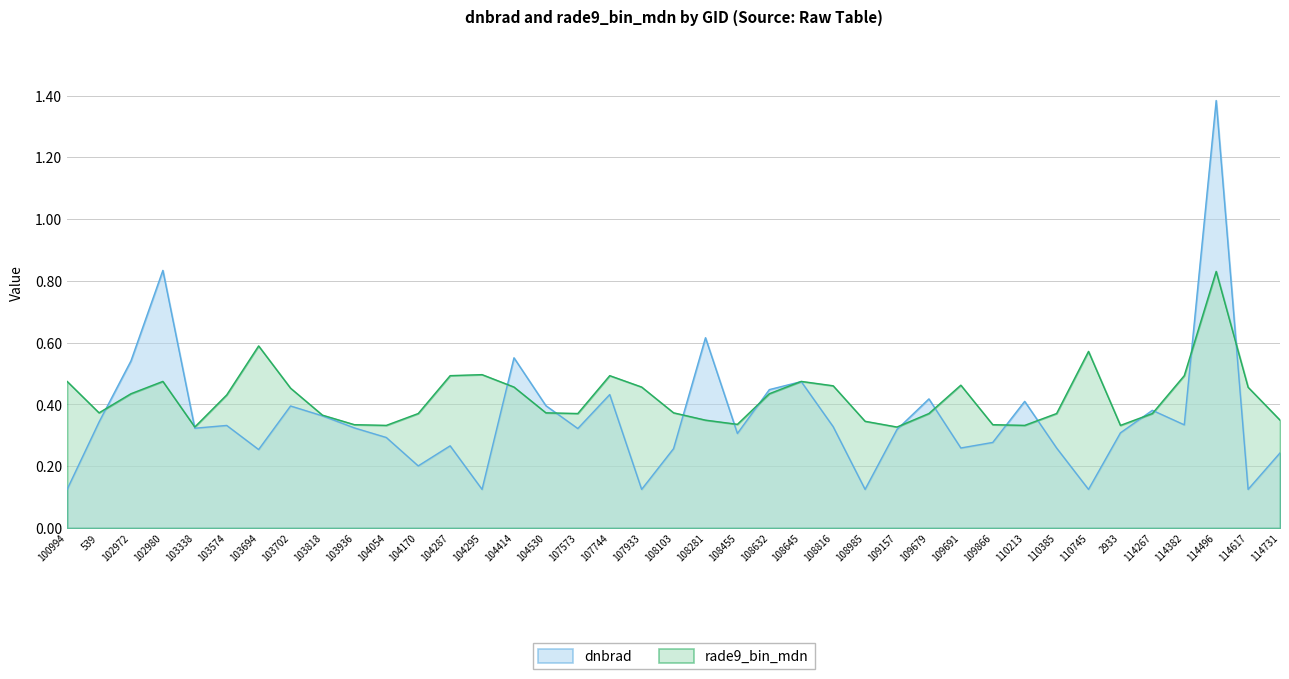

The rade9_bin_mdn series shows 0.6 at 2933. True or false?

False